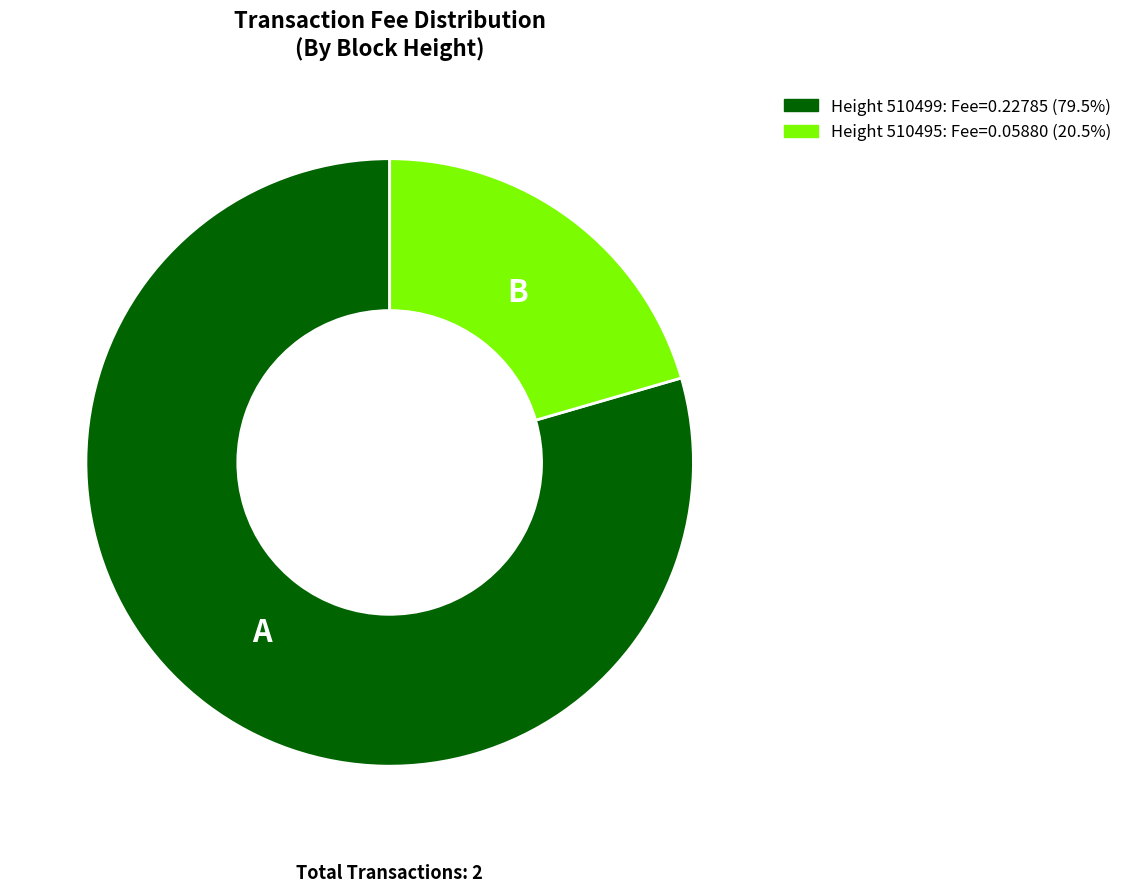

How many slices are in this pie chart?

2